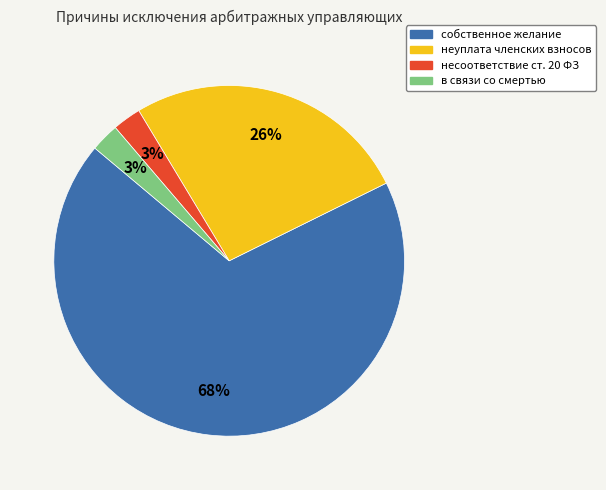

Which slice is the largest?

собственное желание